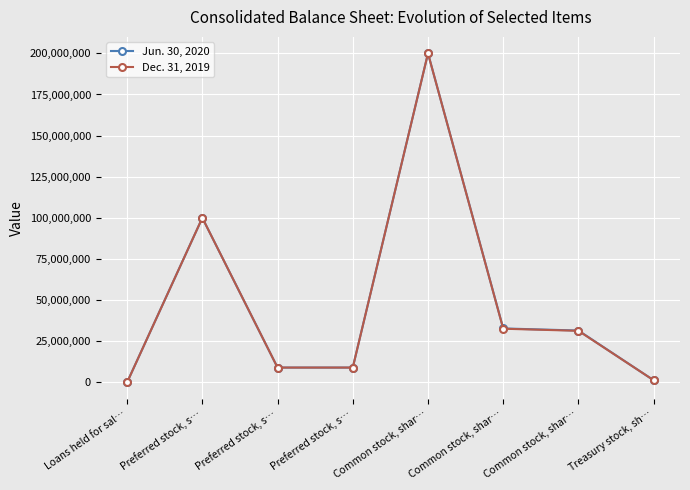

Is this an area chart (filled region under the line)?

No